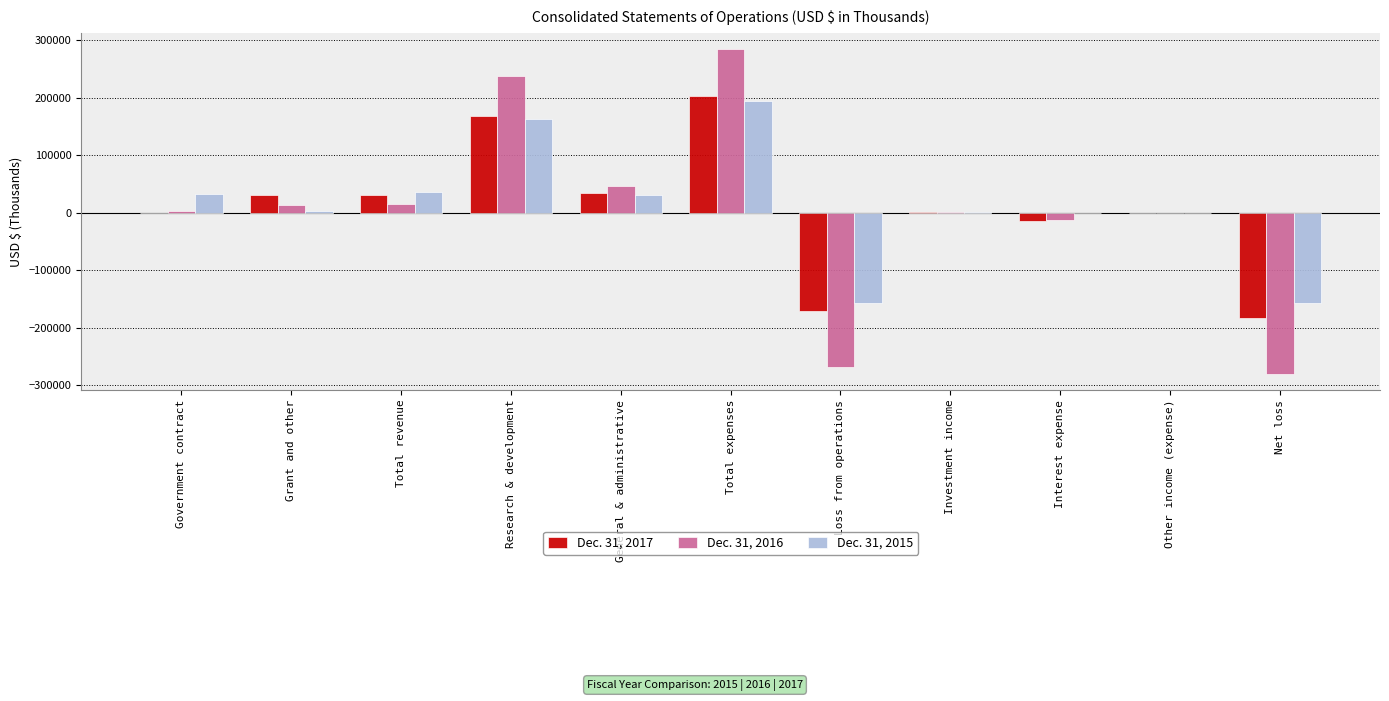

What is the difference between the Dec. 31, 2015 values at General & administrative and Grant and other?

27936